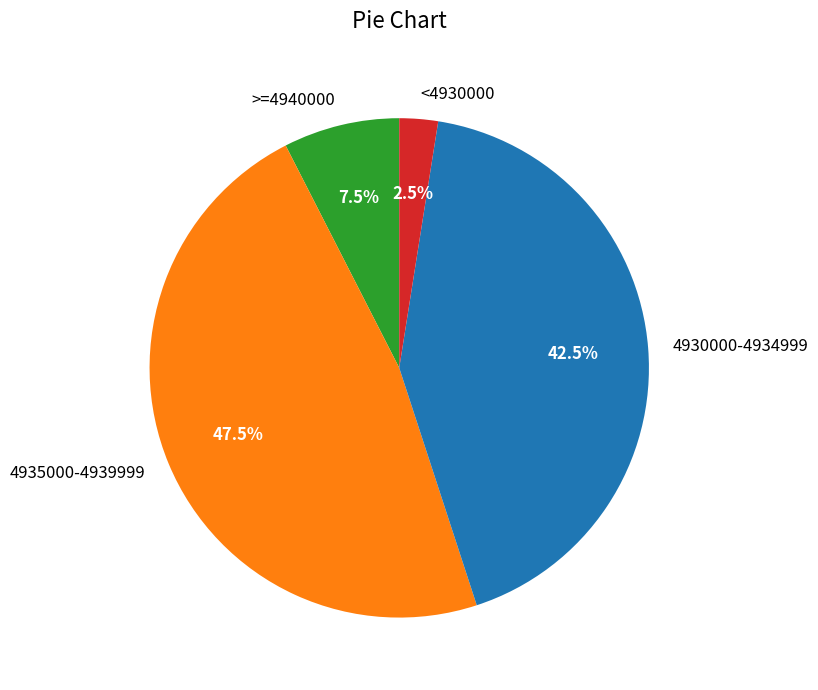

Is there a majority slice in this chart?

No